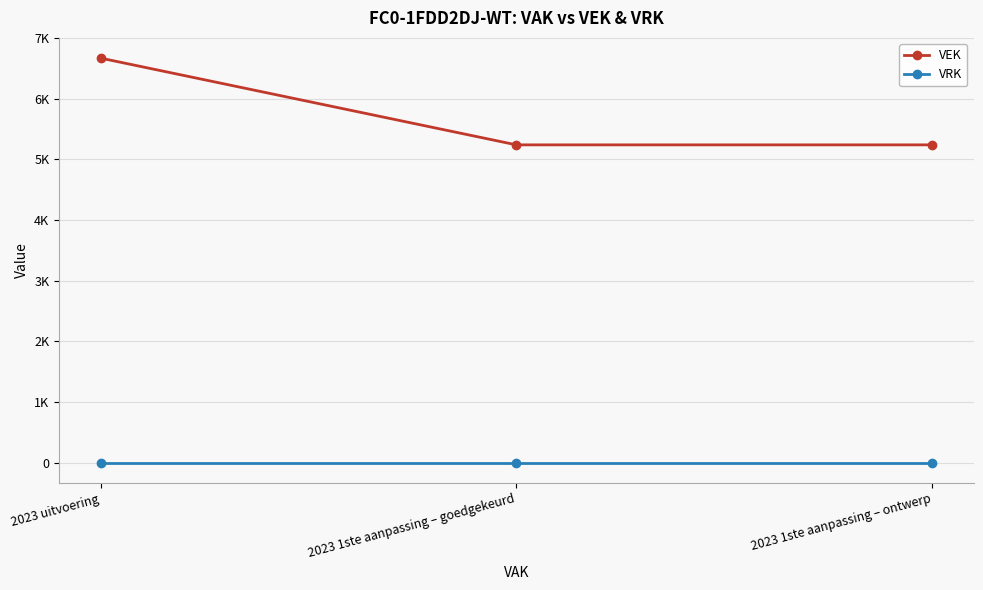

What are all the series names shown in the legend?

VEK, VRK